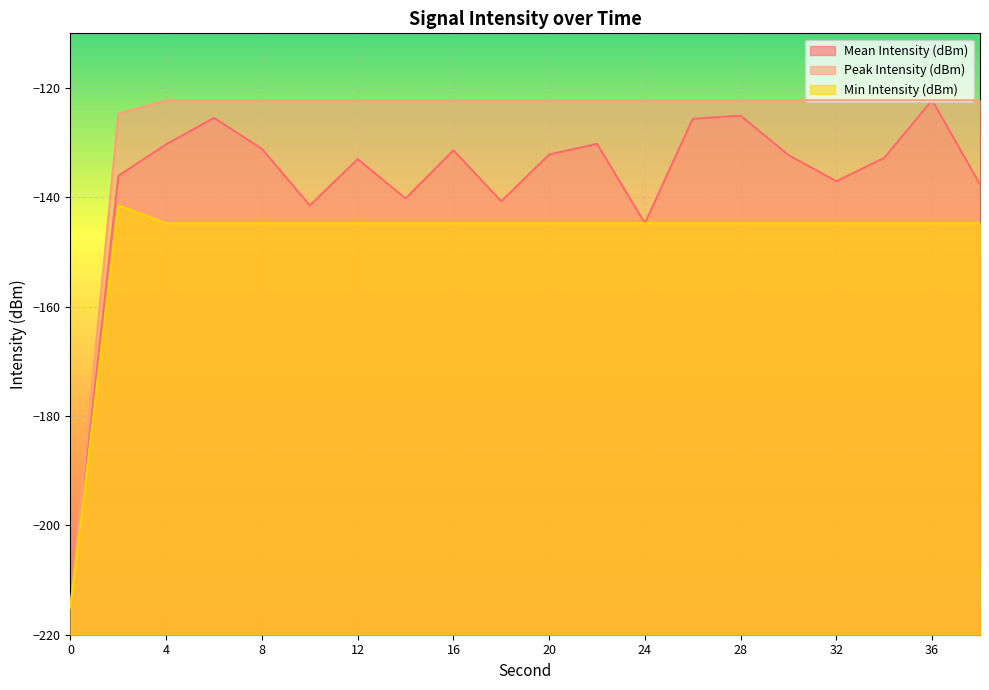

At which label is Min Intensity (dBm) closest to -178?

4